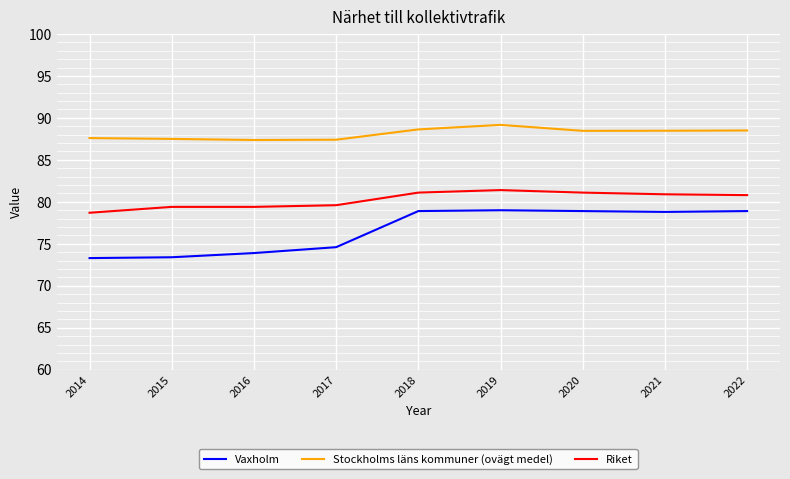

What is the lowest value of the Stockholms läns kommuner (ovägt medel) series?

87.4